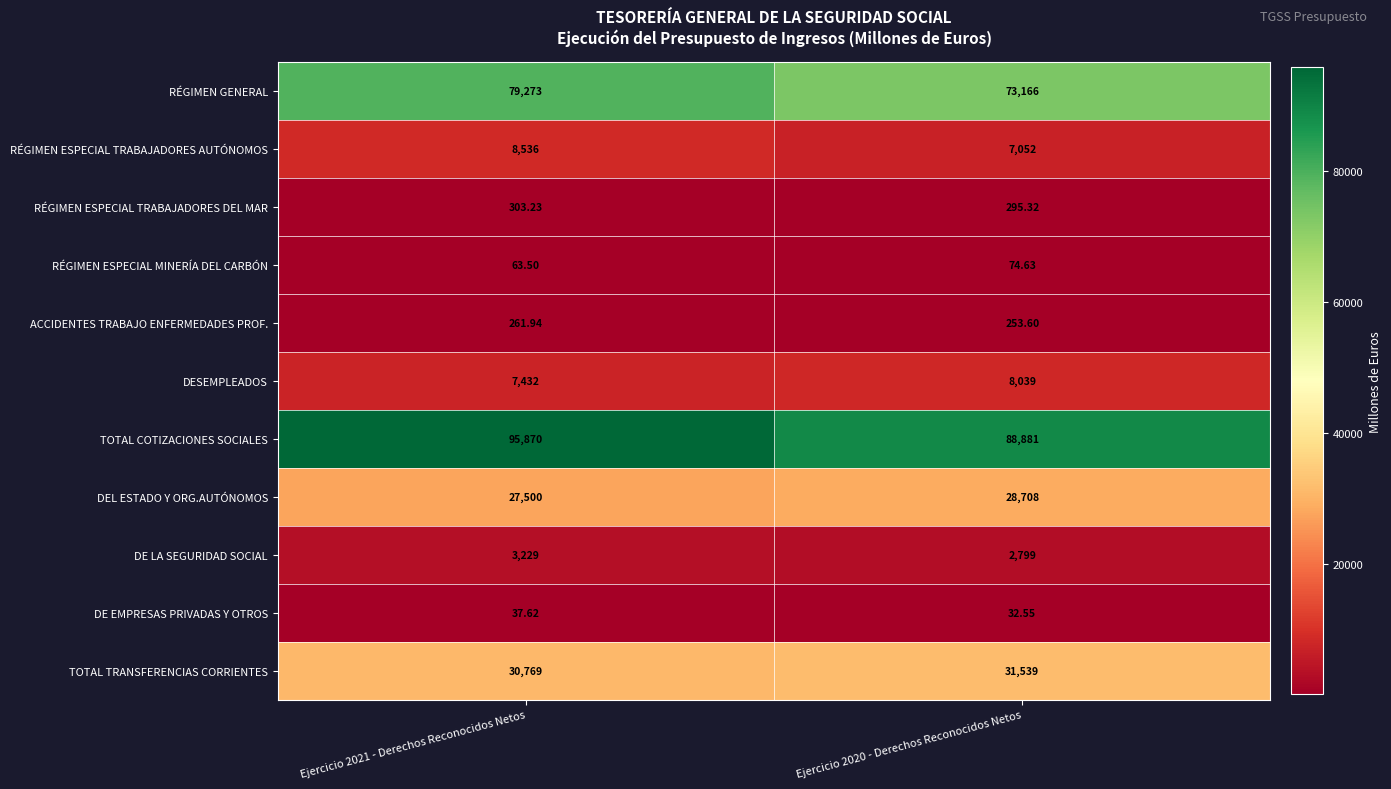

How many series are shown in this chart?

11